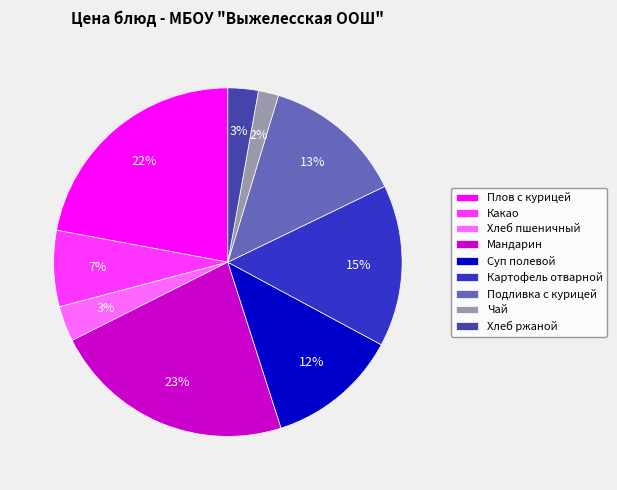

What is the ratio of the value at Плов с курицей to the value at Мандарин?

1.0